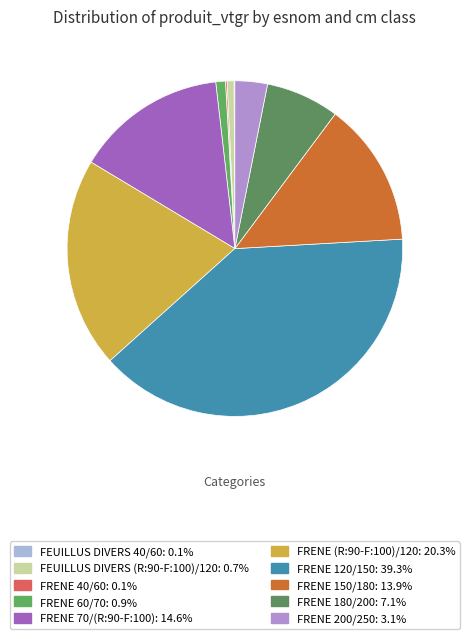

To the nearest percent, what is the average slice percentage?

10%